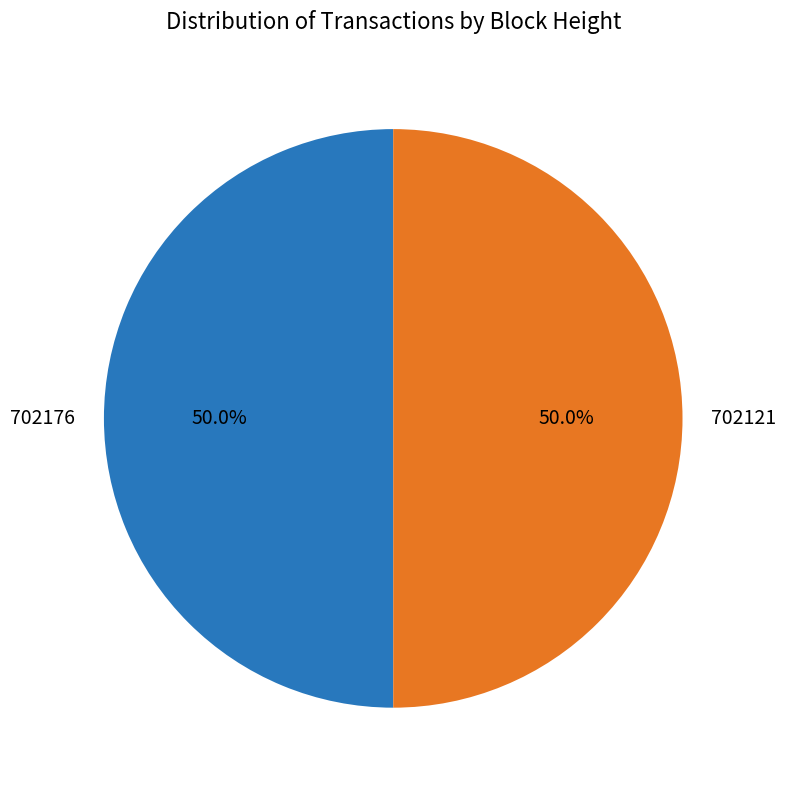

Approximately how many times larger is the value at 702176 compared to 702121?

1.0